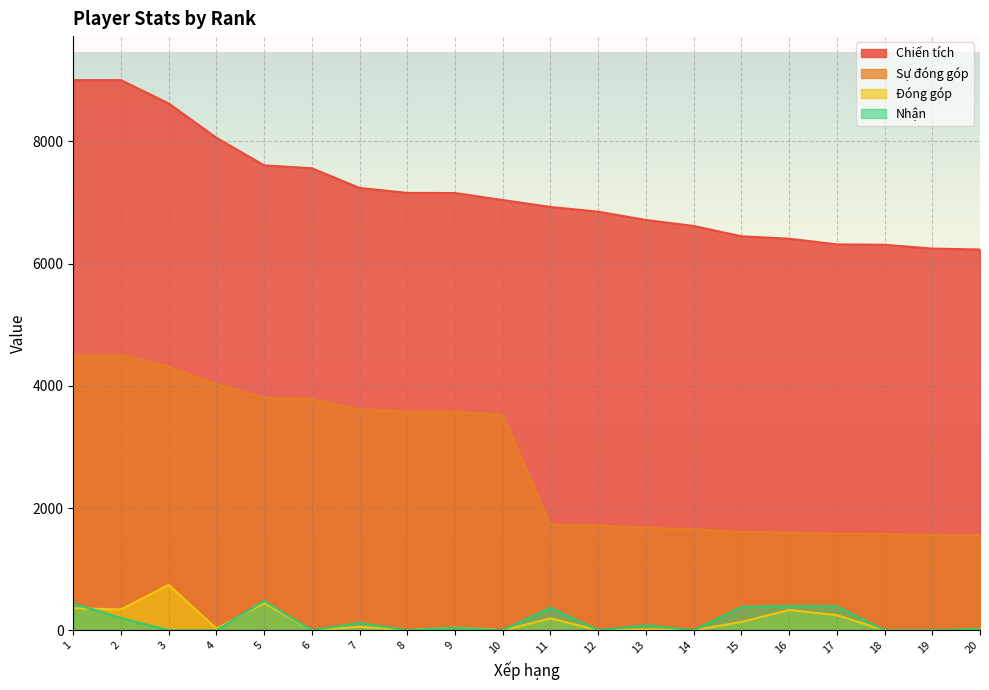

What is the difference between the Đóng góp values at 5 and 8?

444